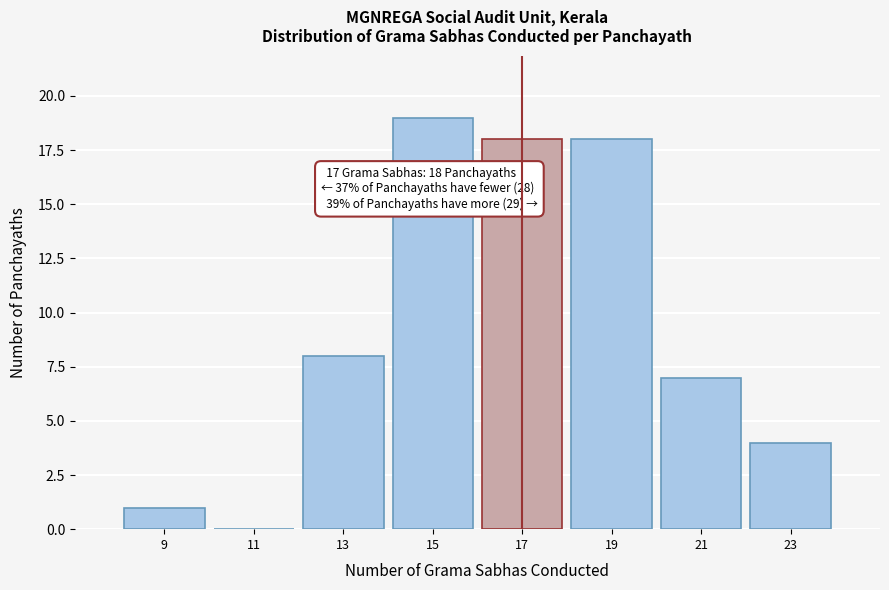

Which range on the x-axis has the tallest bar?

14 to 16